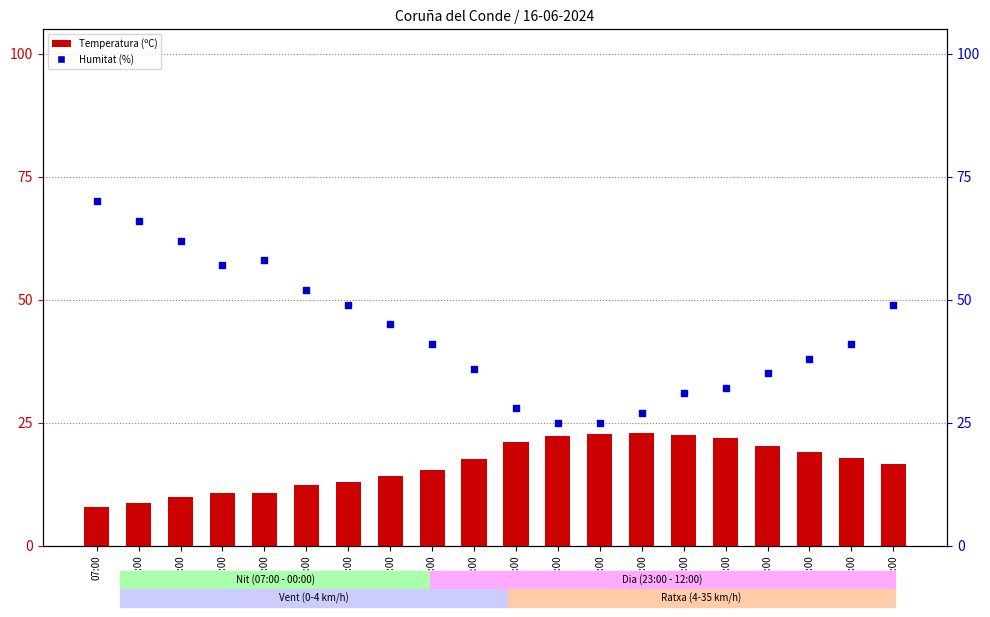

Which series has the largest total across all categories?

Humitat (%)